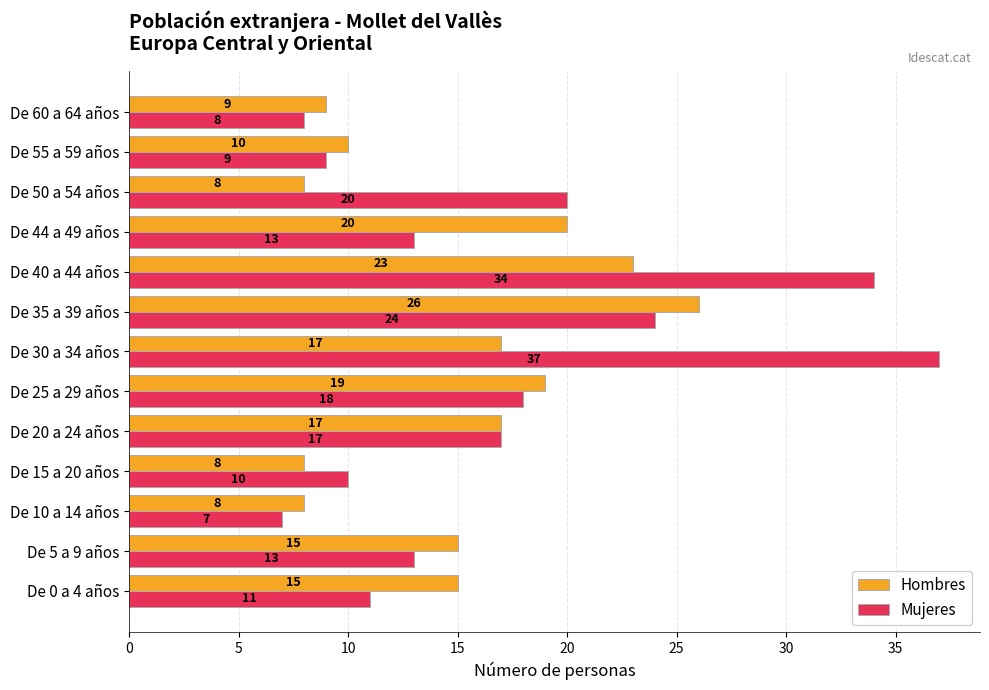

What are all the series names shown in the legend?

Hombres, Mujeres